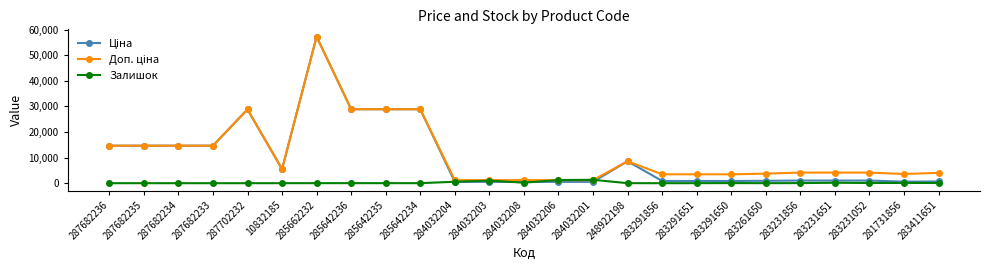

What is the label of the 16th point from the left?

248922198